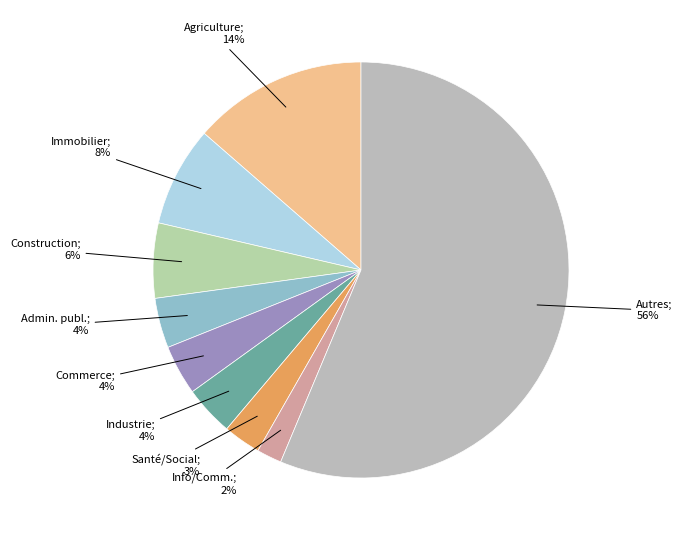

How many segments does this pie chart have?

9